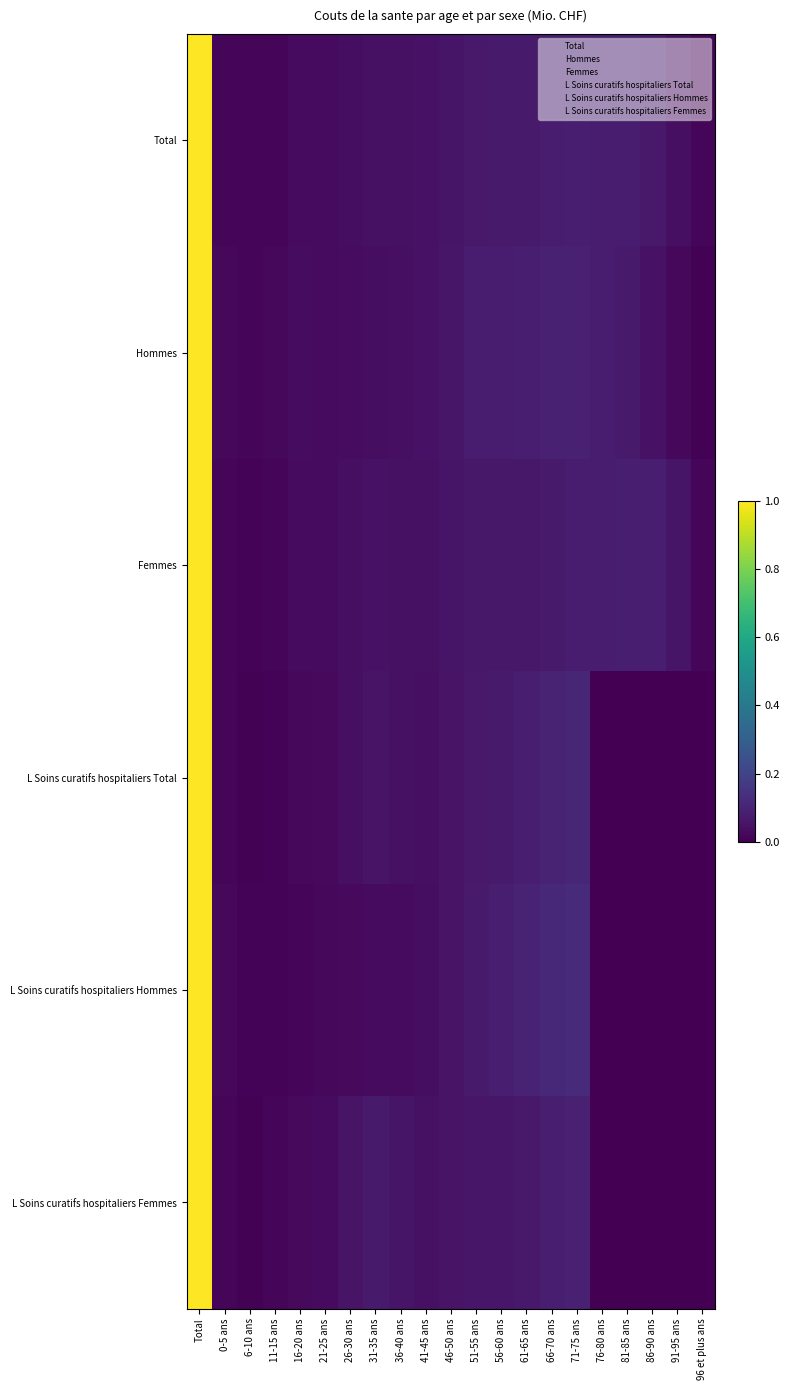

Which category has the highest value across all series?

Total